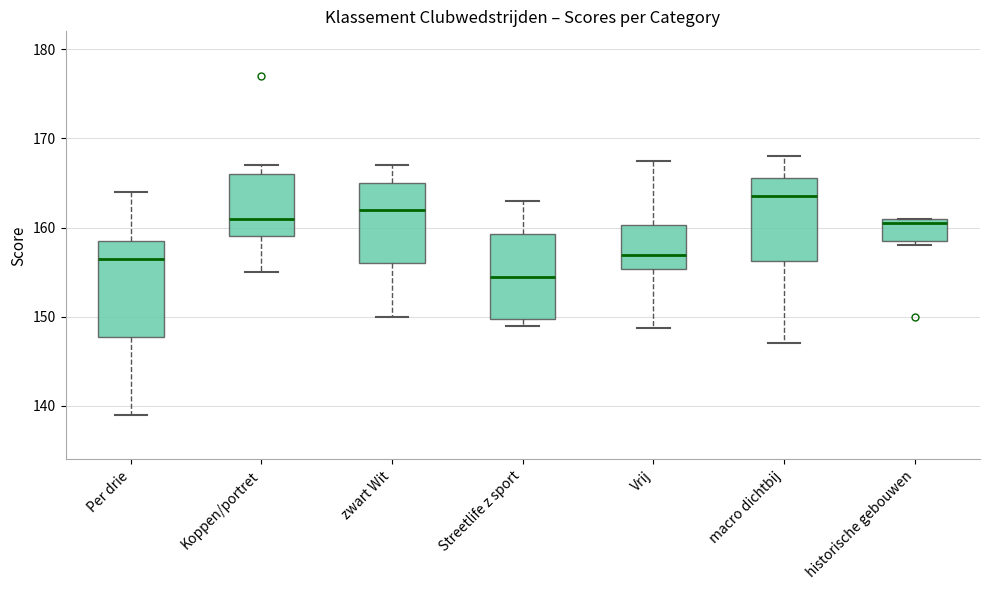

Which box has the lowest median line?

Streetlife z sport